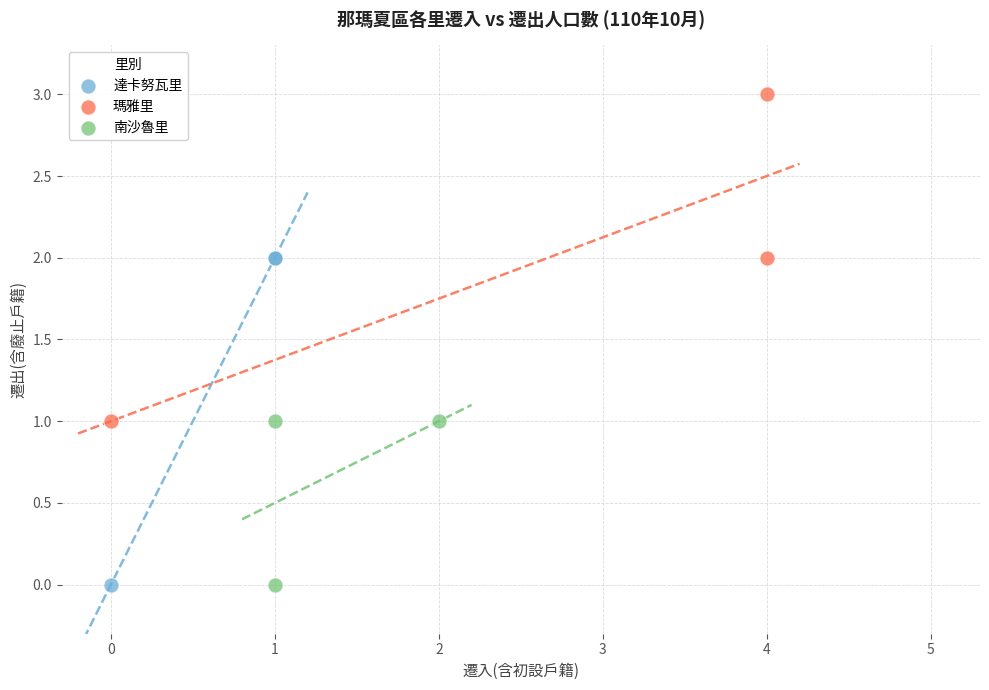

Which series contains the highest Y value?

瑪雅里